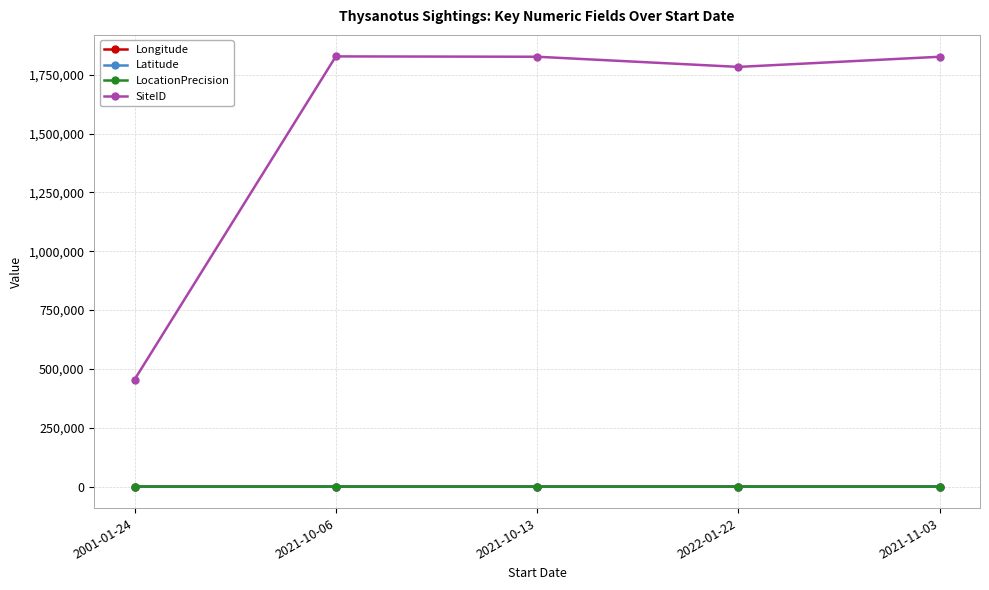

True or false: SiteID and Latitude intersect in this chart.

False